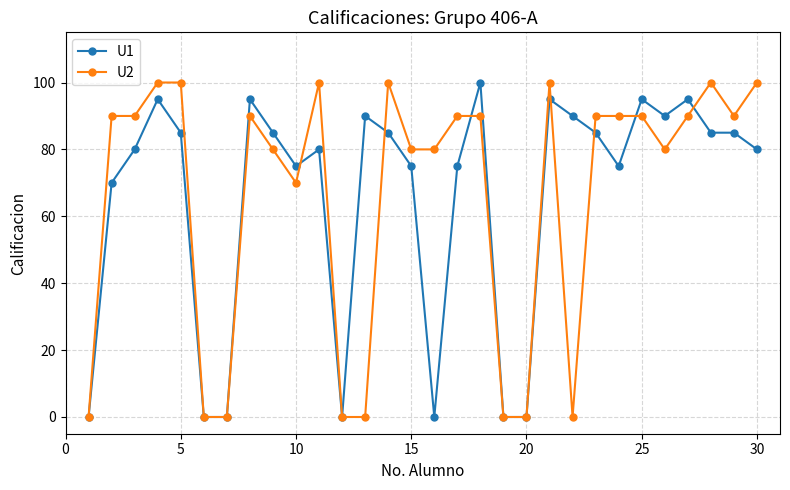

True or false: U2 has more than 1 interior local peaks.

True